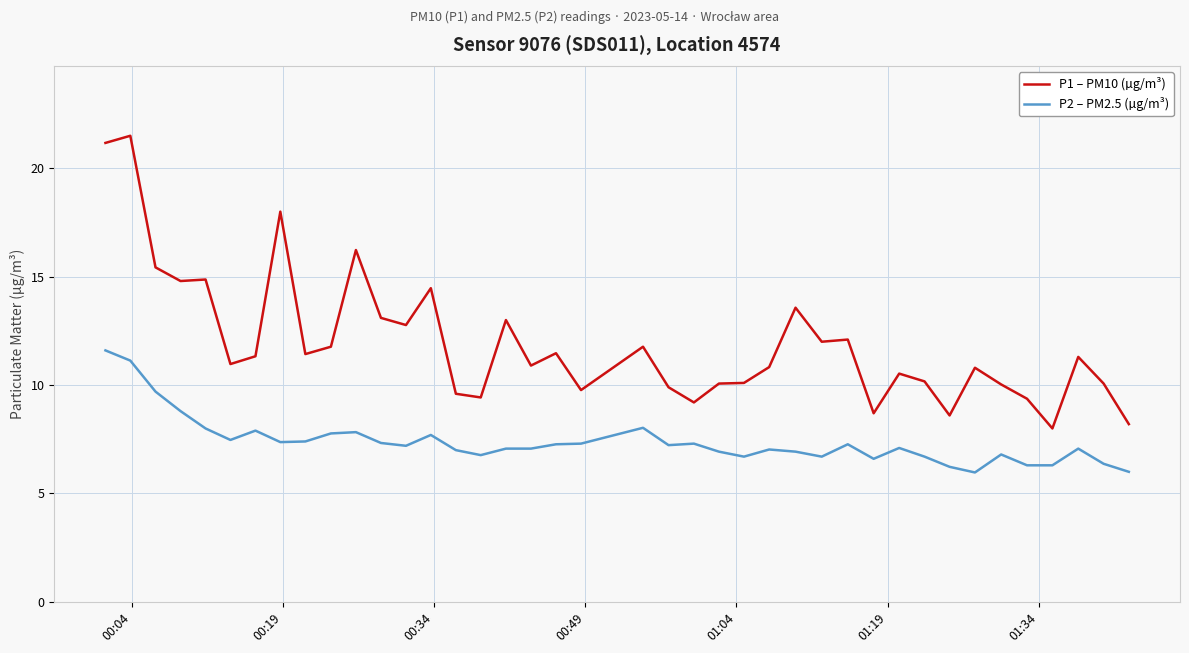

Which series has the widest spread of values?

P1 – PM10 (µg/m³)